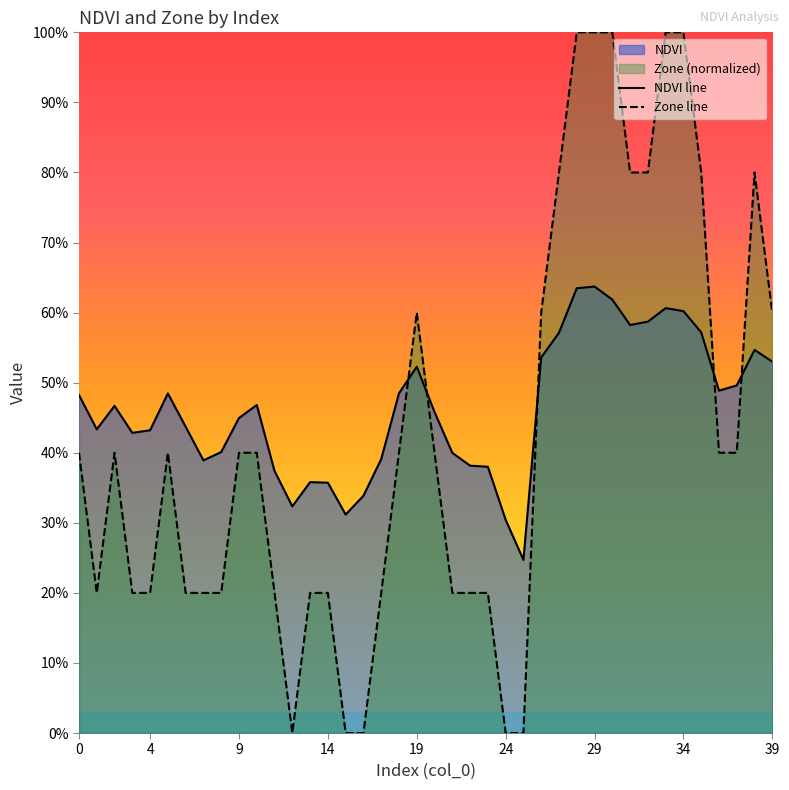

At which label is NDVI line closest to 0?

25